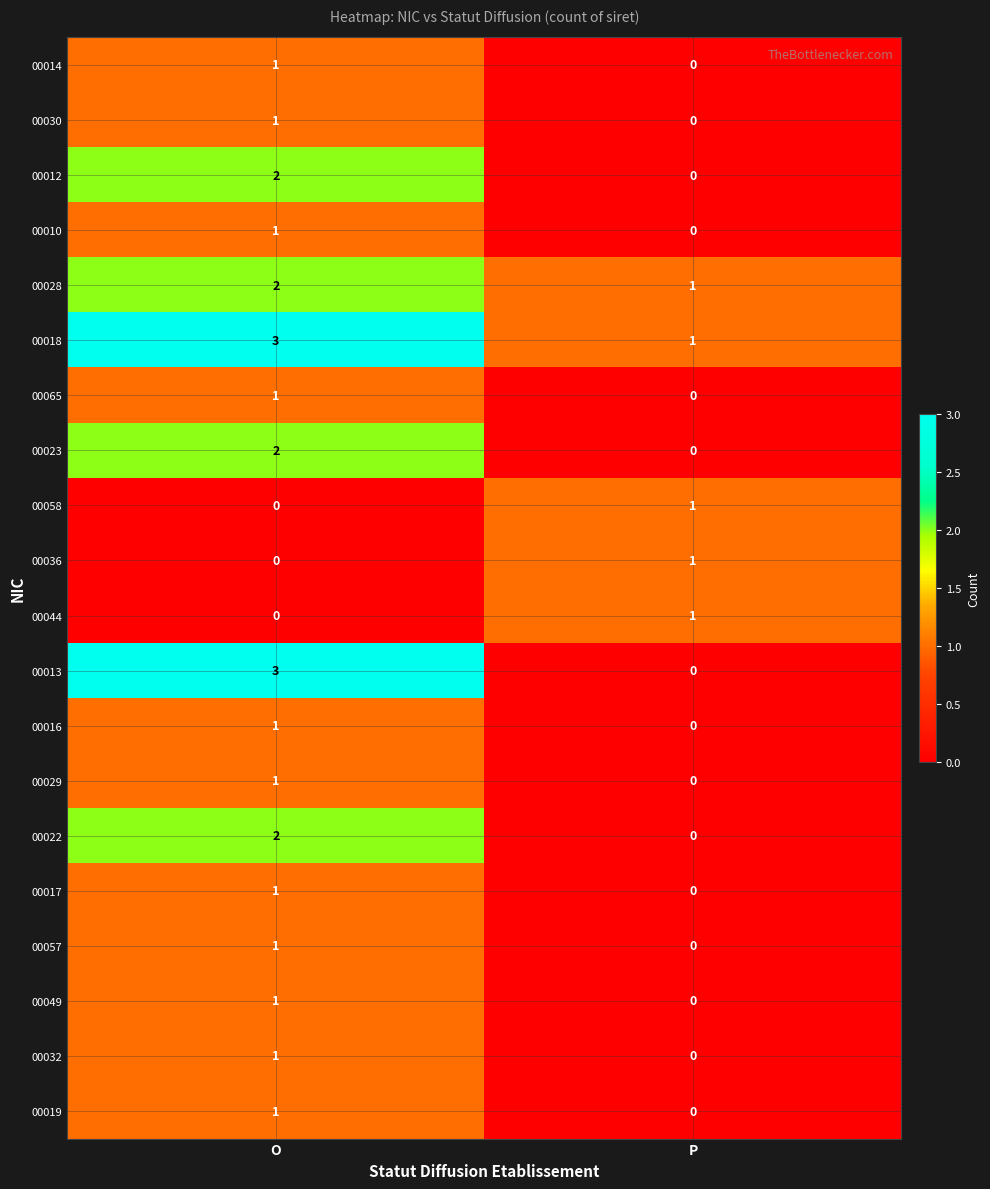

What is the total value across all series at P?

5